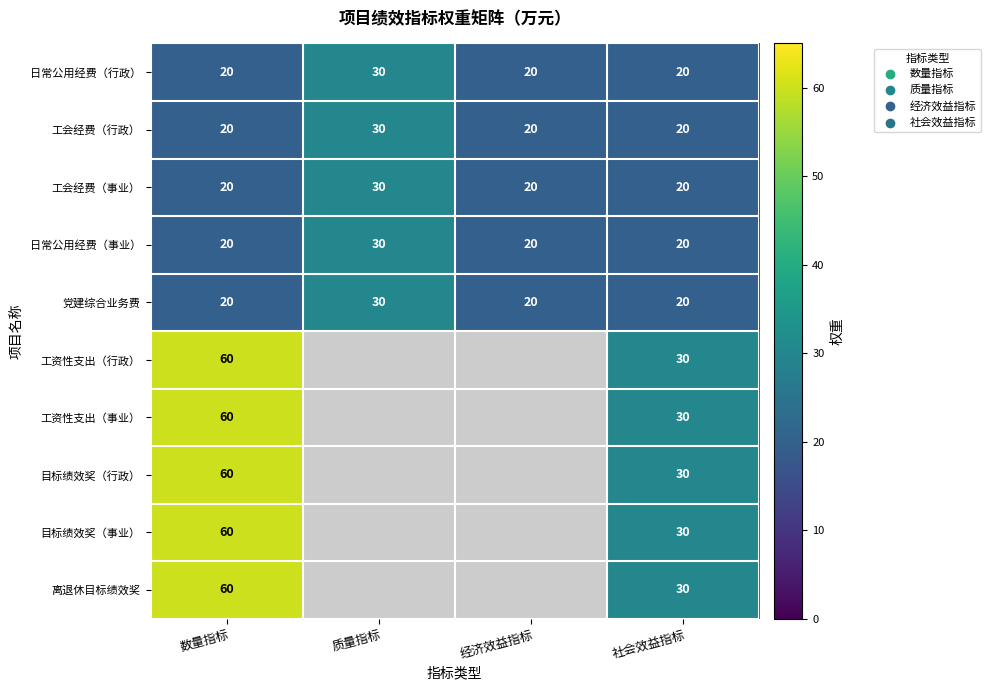

What is the sum of the 工会经费（事业） values at 数量指标 and 质量指标?

50